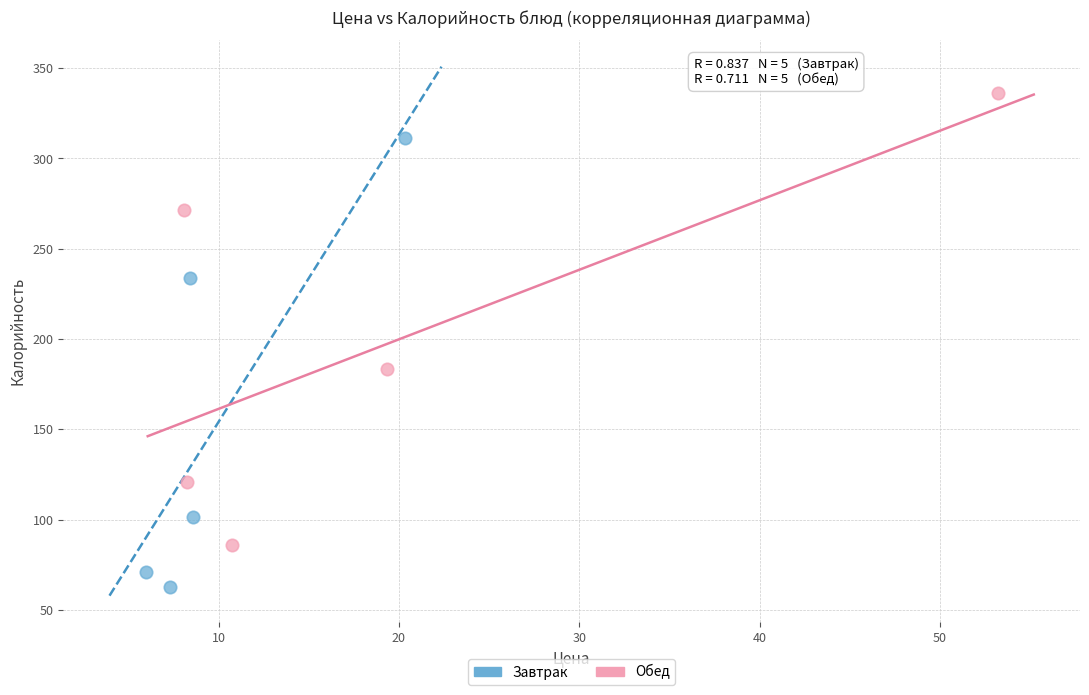

Which series contains the highest Y value?

Обед